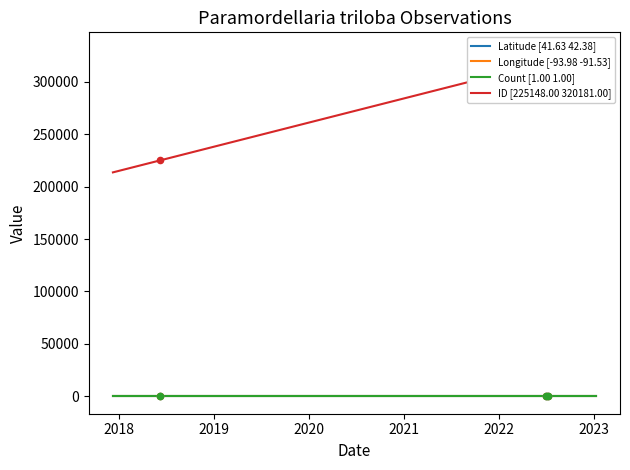

What is the total value across all series at 2022-07-10?

320131.1